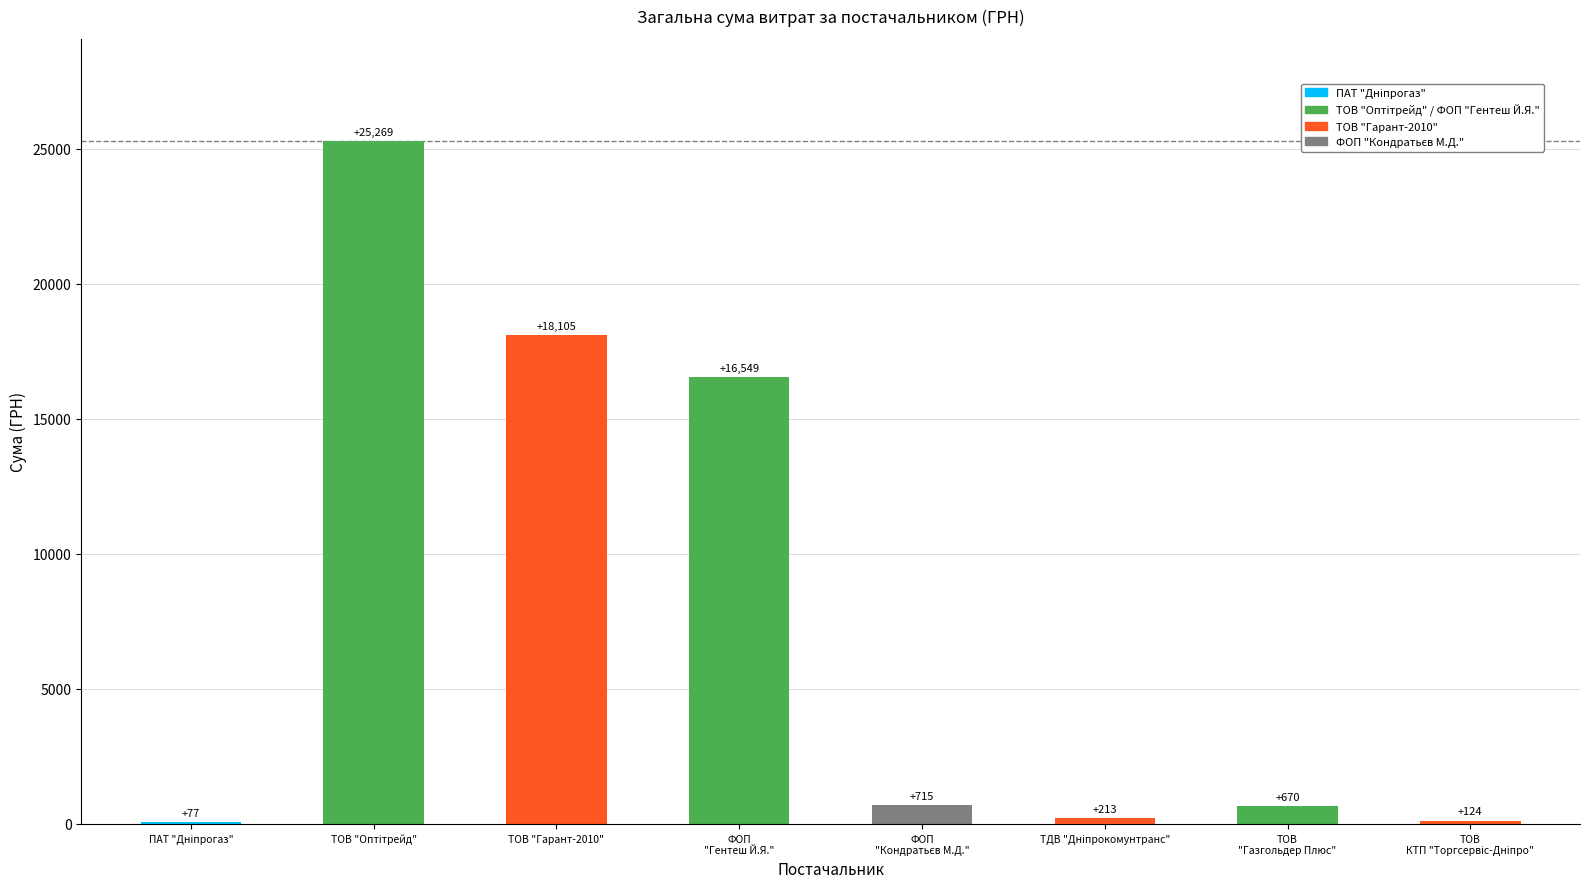

The value at ТОВ "Гарант-2010" is 18105.0. True or false?

True